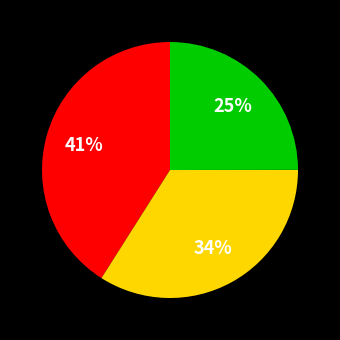

Is there any slice that represents more than half of the pie?

No